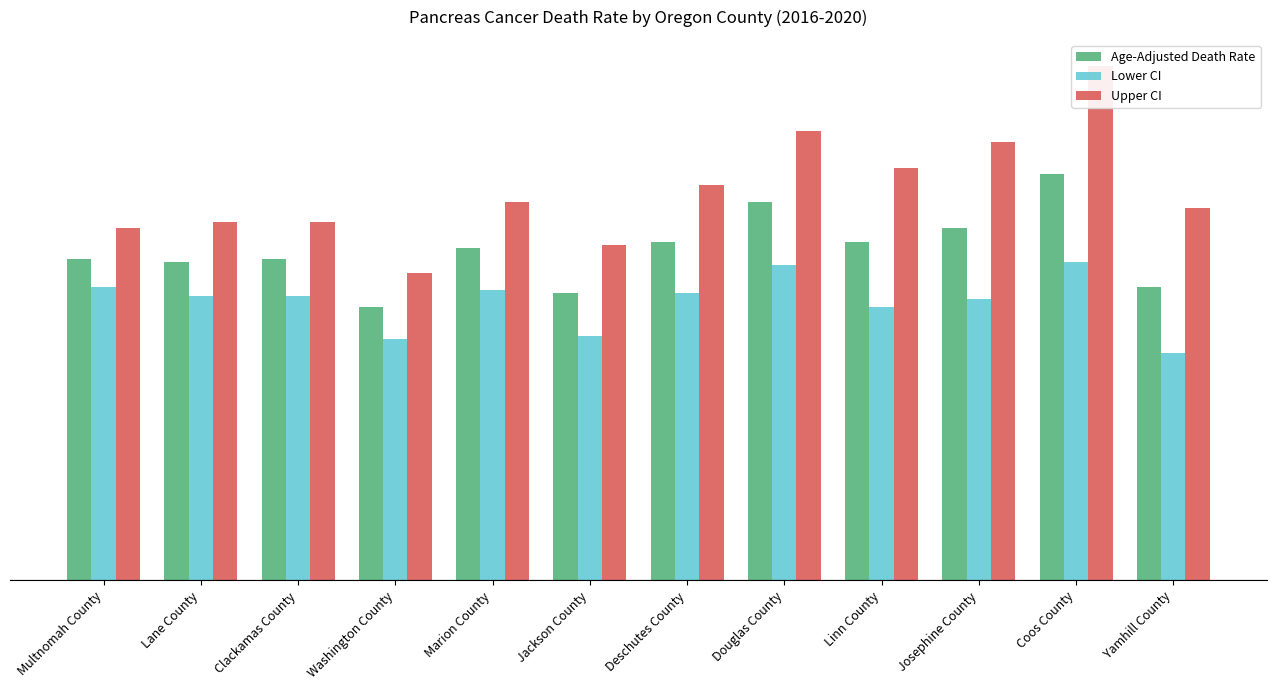

What is the difference between the highest and lowest values at Josephine County?

5.5